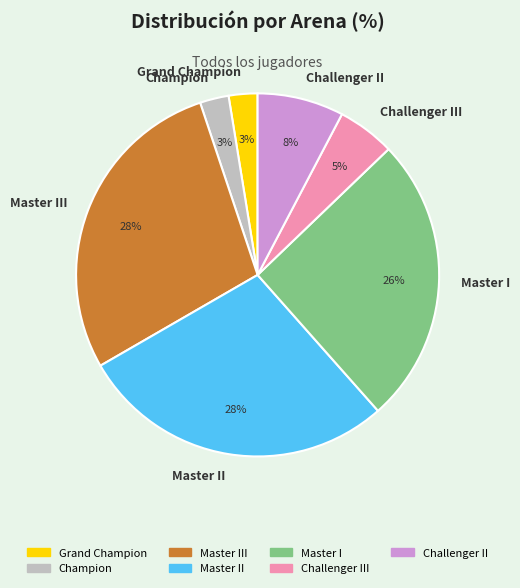

Between Master III and Grand Champion, which is larger?

Master III